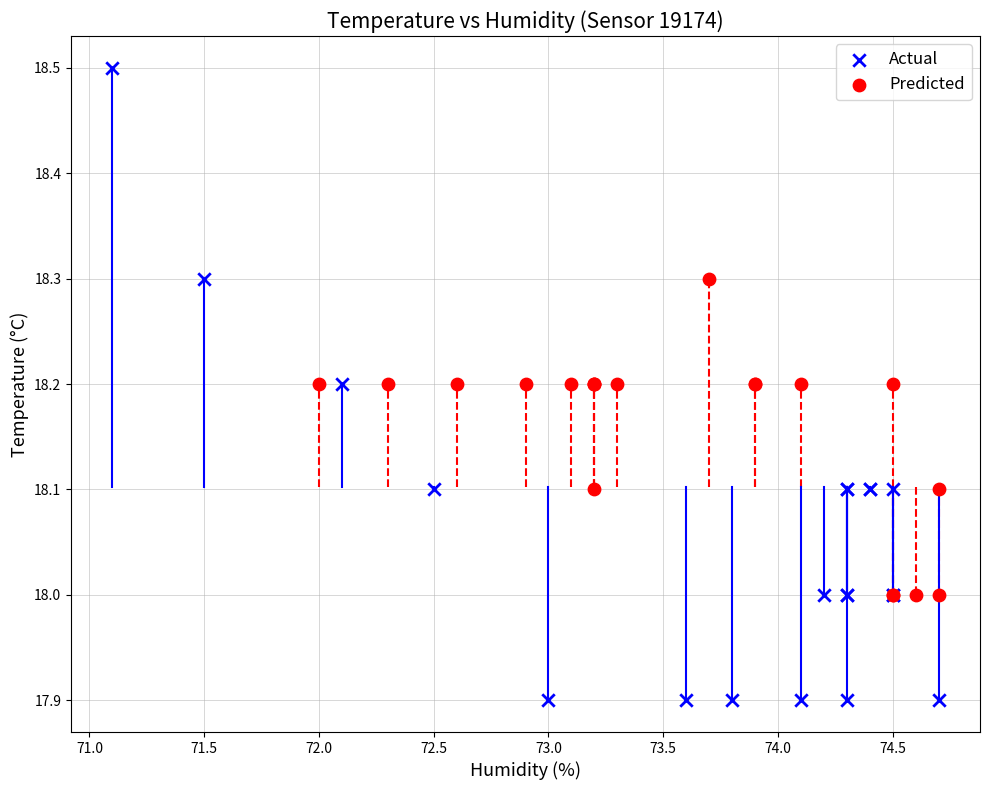

Which series reaches the maximum Y coordinate?

Actual